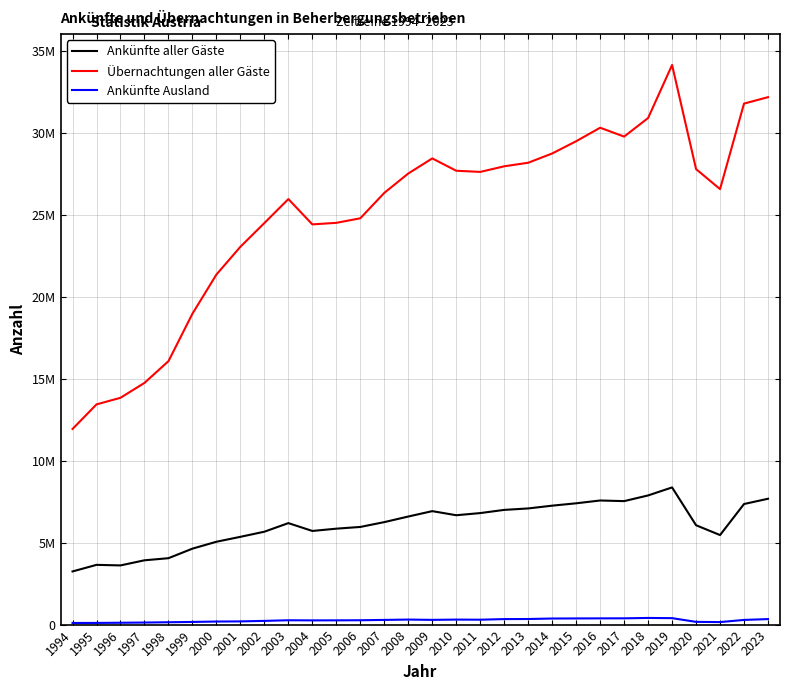

Is the value of Ankünfte Ausland at 2000 greater than the value of Übernachtungen aller Gäste at 2003?

No